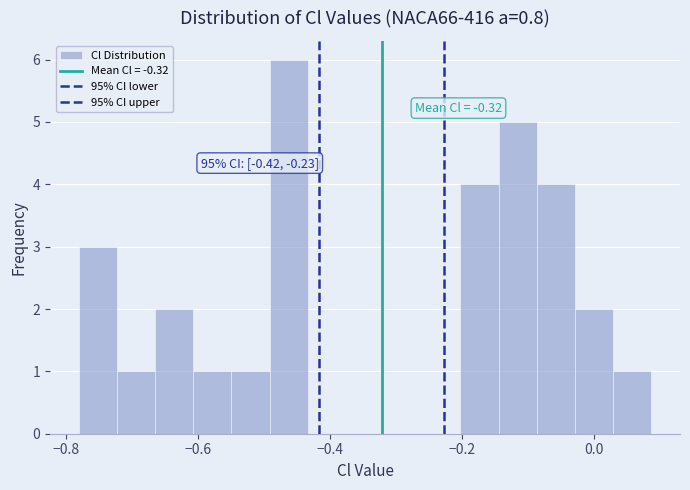

Around what value on the x-axis is the tallest bar? Give the approximate position of its centre, as read against the axis.

-0.46